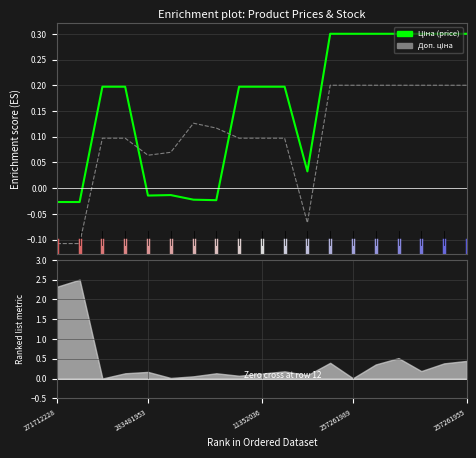

The value of Доп. ціна at 257261955 is 0.2. True or false?

True